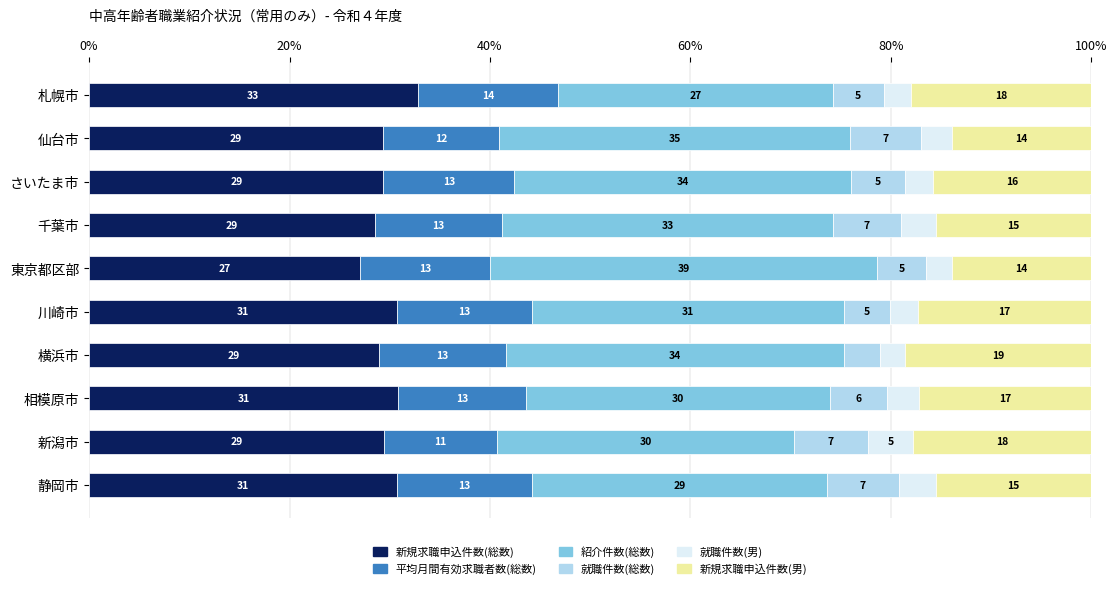

Which series has the largest total across all categories?

紹介件数(総数)